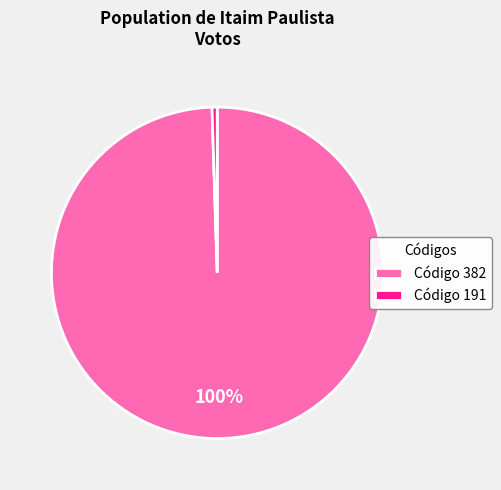

Count the number of slices in the pie.

2